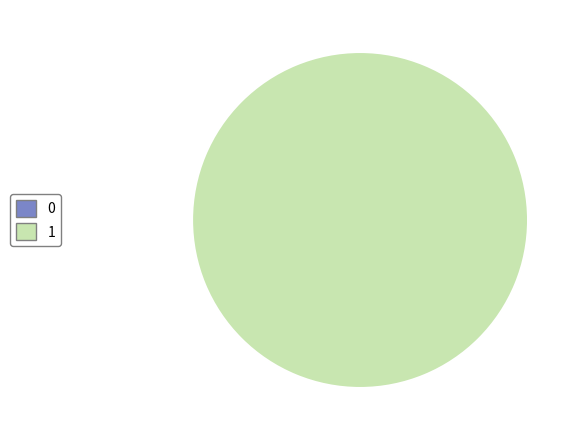

Count the number of slices in the pie.

2